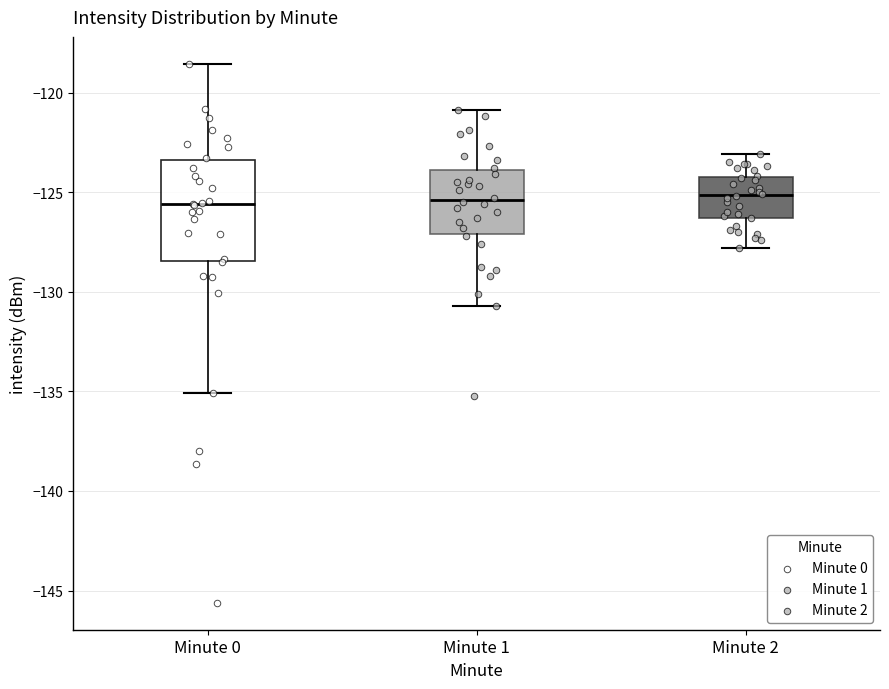

Reading left to right, read every box against the y-axis: the position of its median line, the range the box covers, and the ends of its whiskers. The values are not printed on the chart, so give them approximately, as read against the axis.

Minute 0: median -125.5, box -128.5 to -123.5, whiskers -135.0 to -118.5
Minute 1: median -125.5, box -127.0 to -124.0, whiskers -130.5 to -121.0
Minute 2: median -125.0, box -126.5 to -124.0, whiskers -128.0 to -123.0